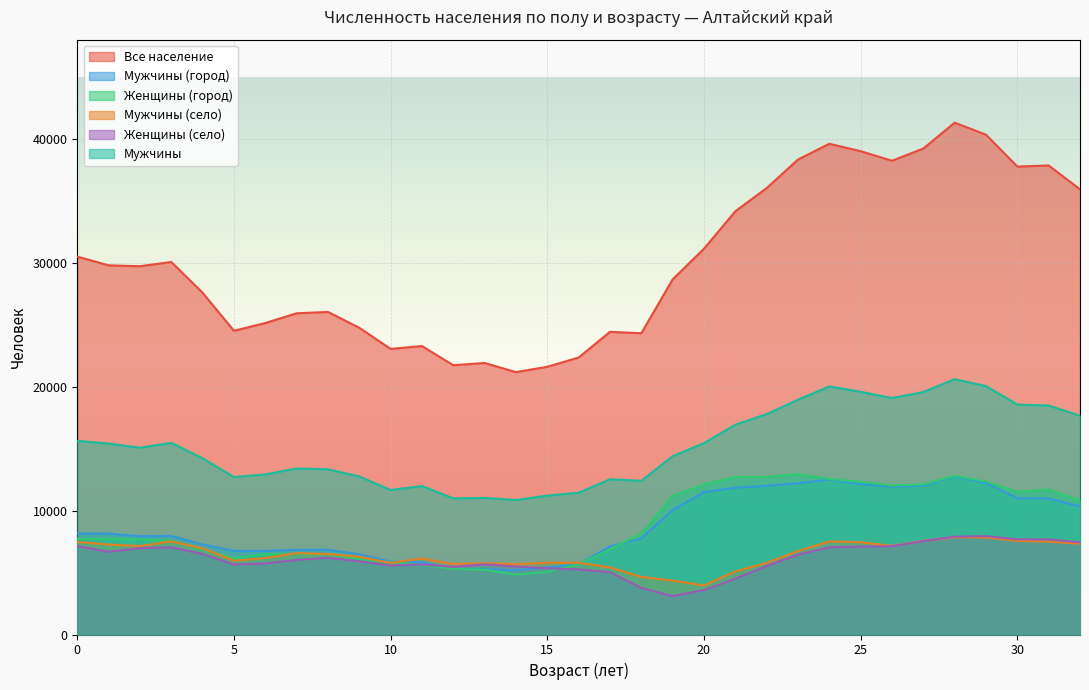

How many data points in Мужчины (село) are less than 6497?

16